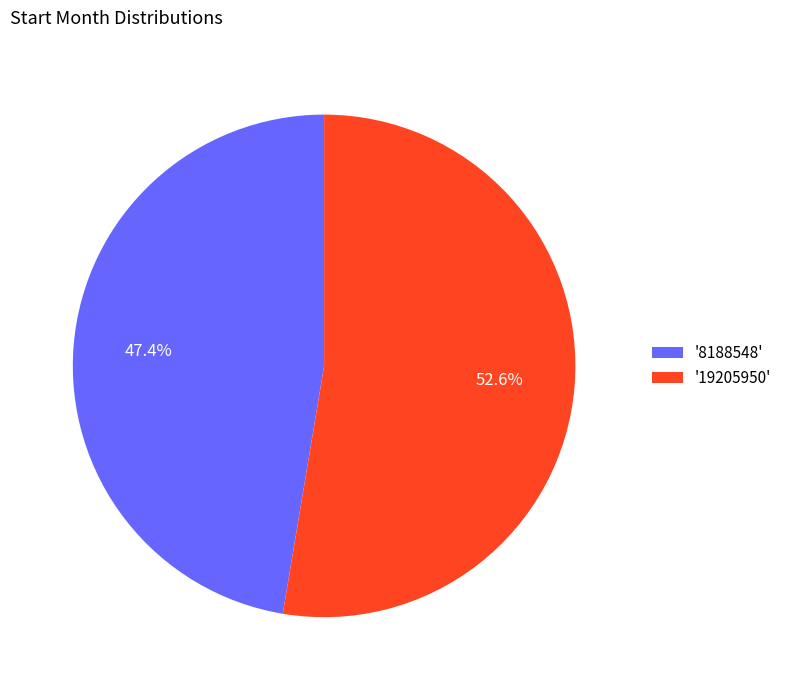

Which category has the smallest portion of the pie?

'8188548'